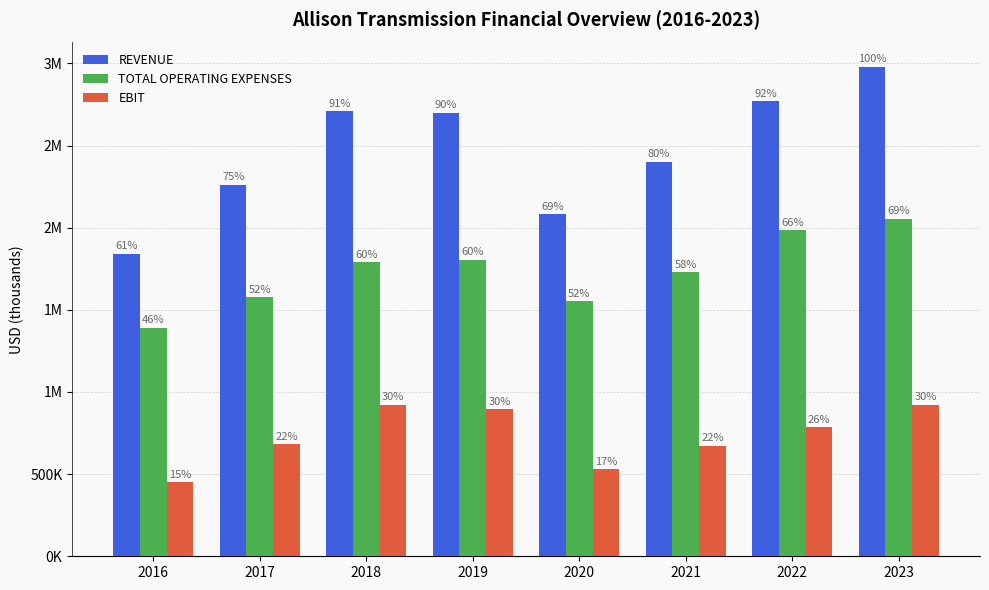

Are the bars horizontal?

No